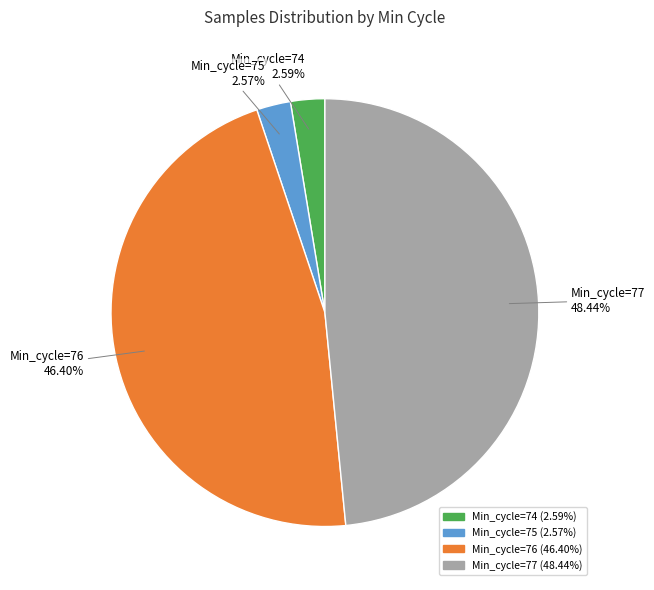

Is there any slice that represents more than half of the pie?

No